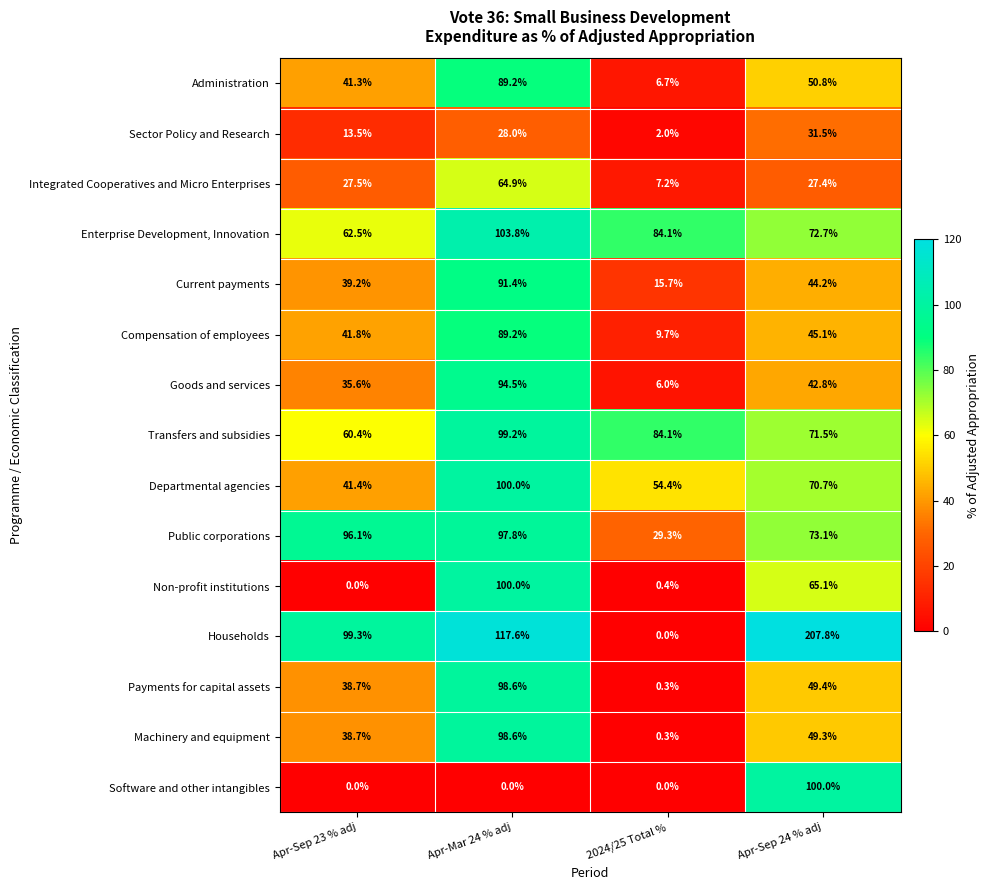

Is the value of Administration at Apr-Sep 23 % adj greater than the value of Non-profit institutions at Apr-Sep 23 % adj?

Yes